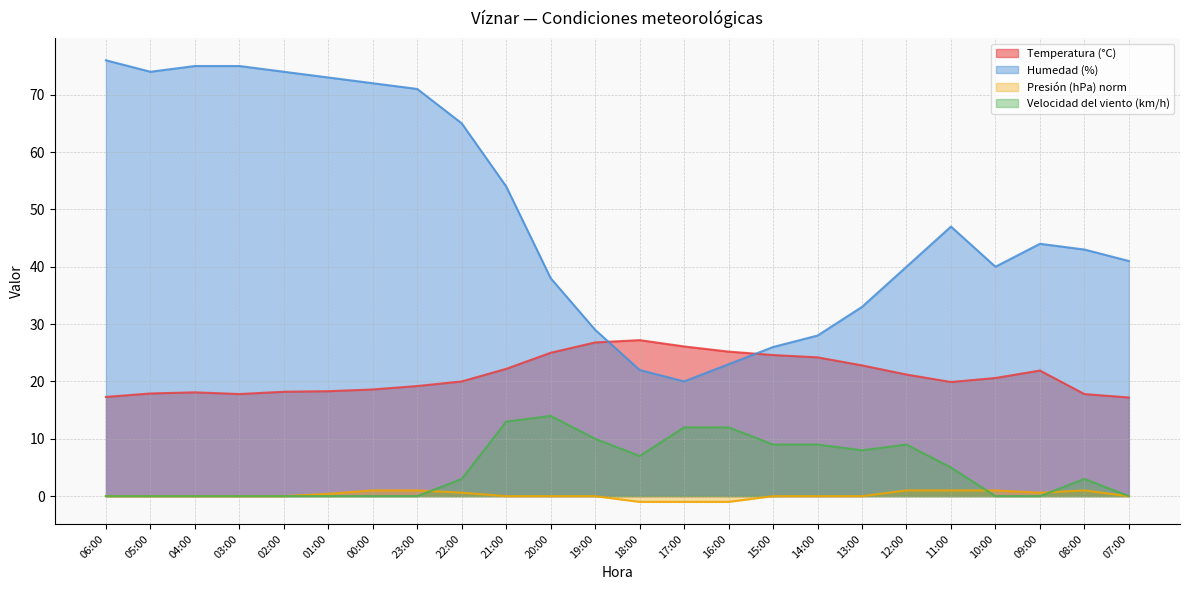

True or false: Velocidad del viento (km/h) and Humedad (%) cross at least once.

False